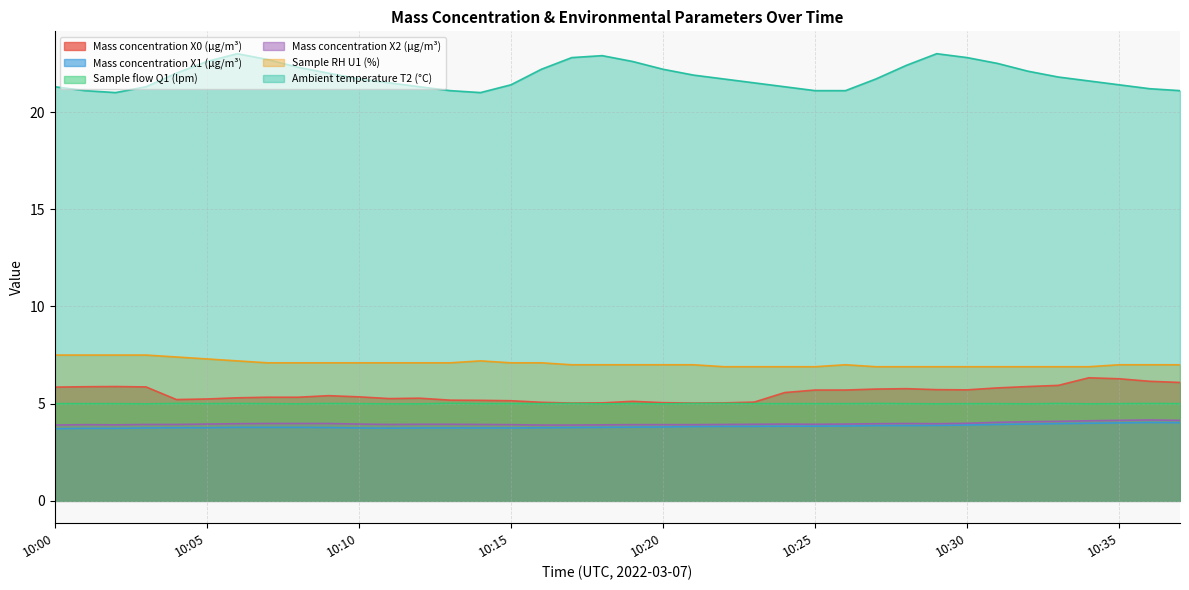

True or false: Ambient temperature T2 (°C) and Mass concentration X1 (μg/m³) cross at least once.

False